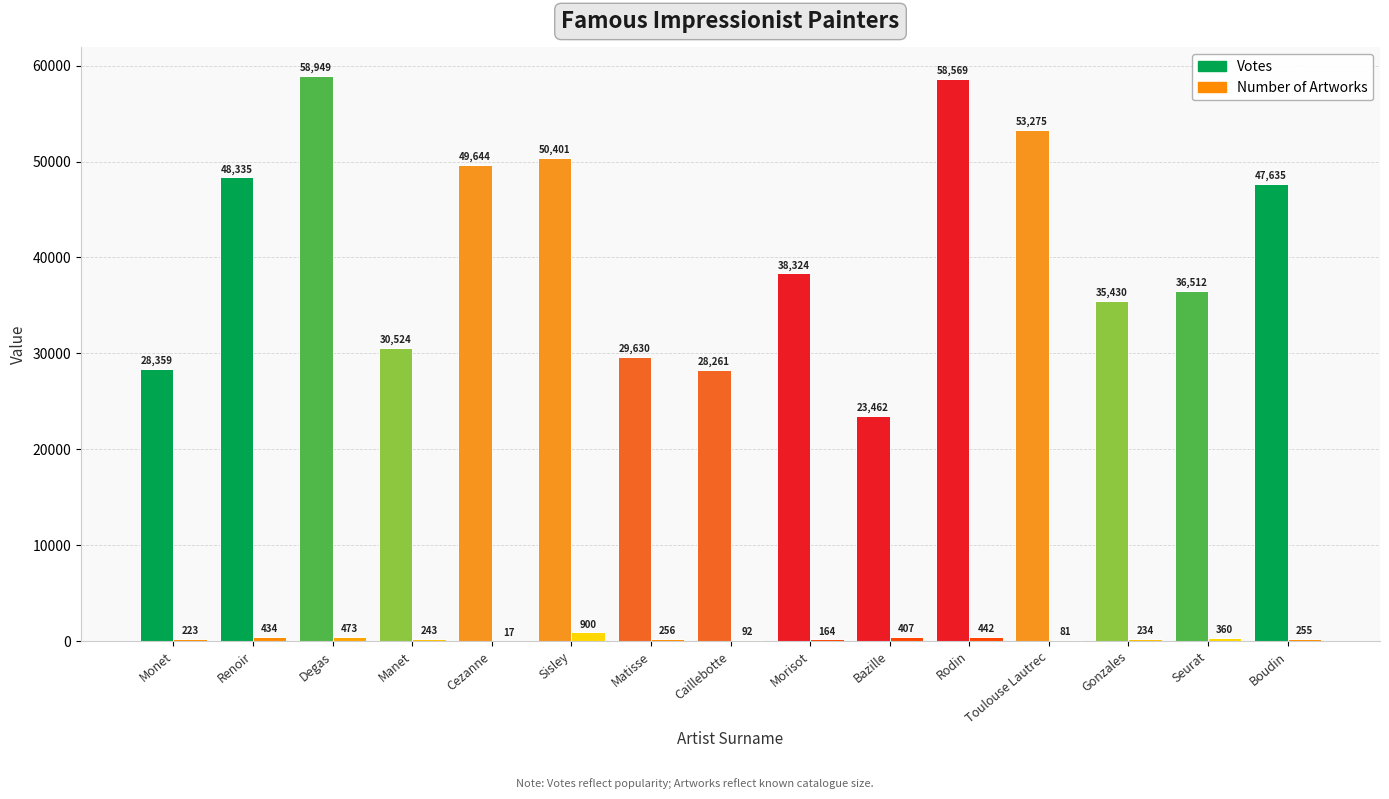

Which series changed the most between Caillebotte and Rodin?

Votes